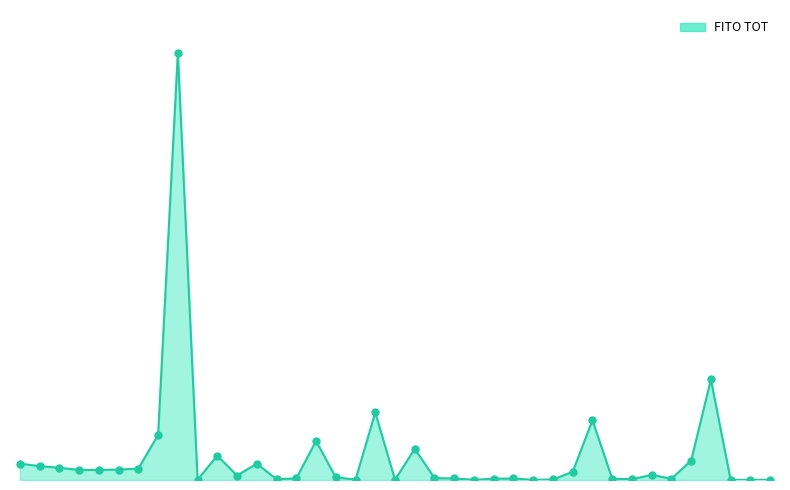

At how many categories does at least one series exceed 0?

39